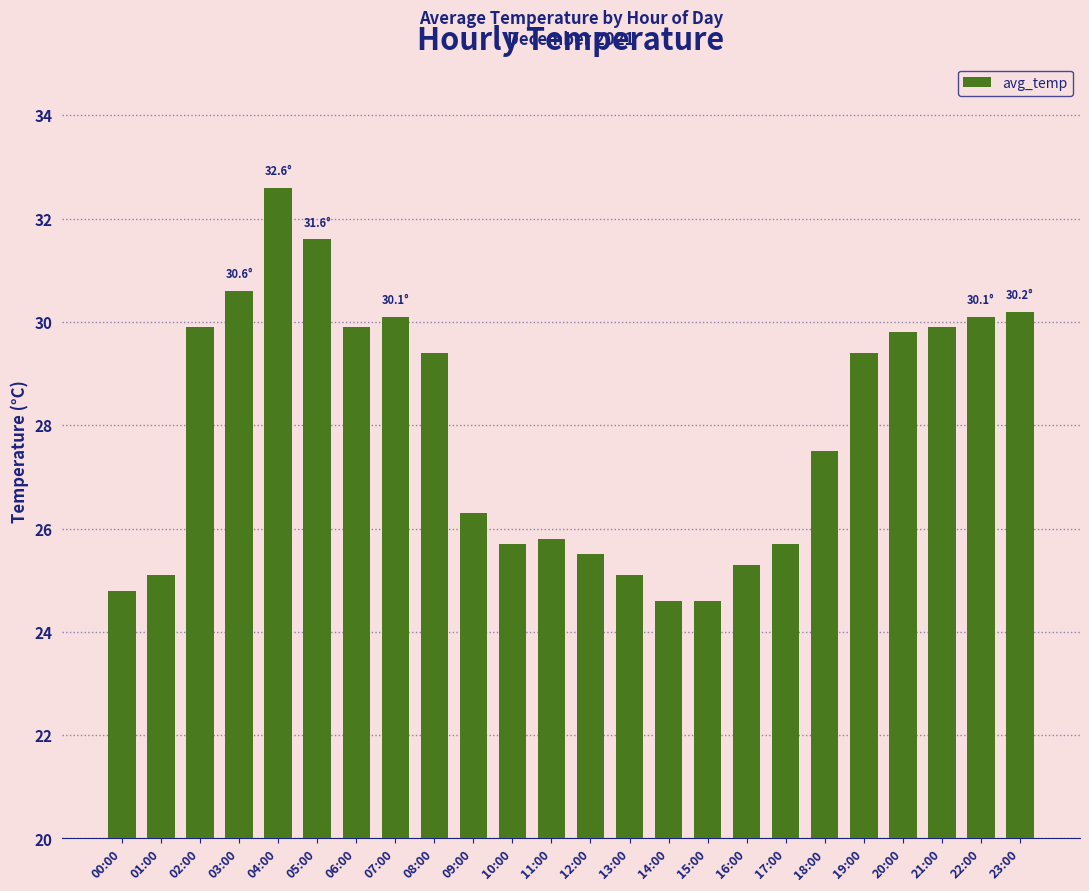

Are the bars grouped side by side (vs. stacked)?

No